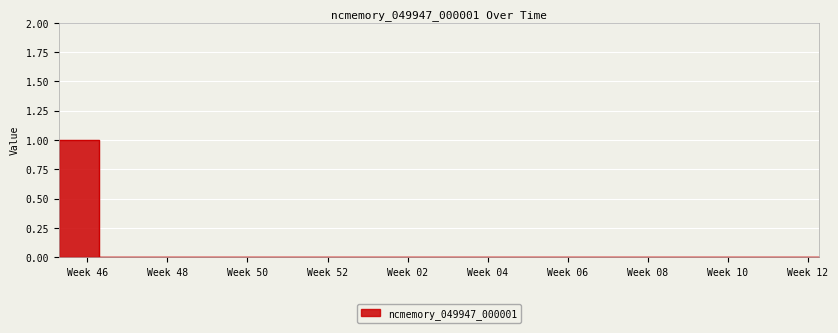

Reading left to right, list all the values displayed in this chart.

1	0	0	0	0	0	0	0	0	0	0	0	0	0	0	0	0	0	0	0